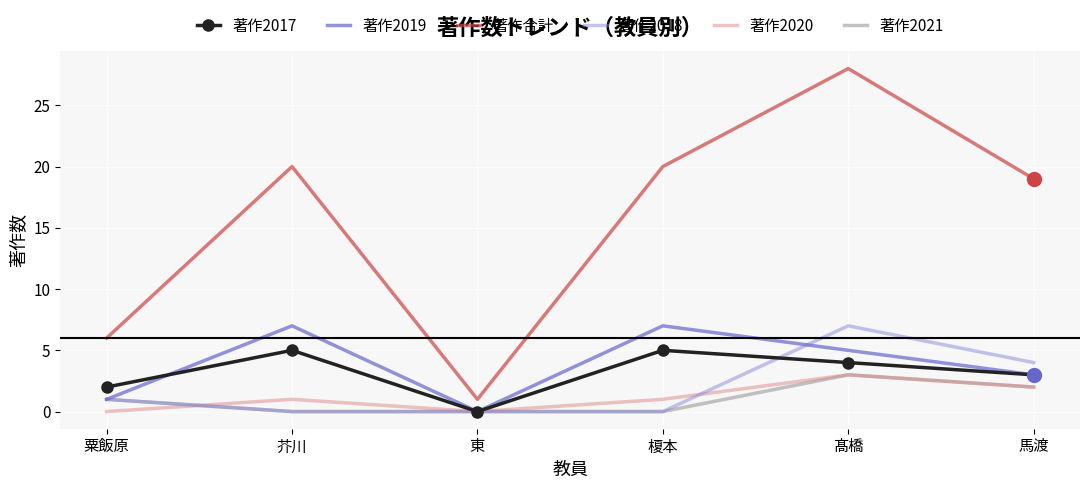

True or false: 著作2017 and 著作合計 intersect in this chart.

False